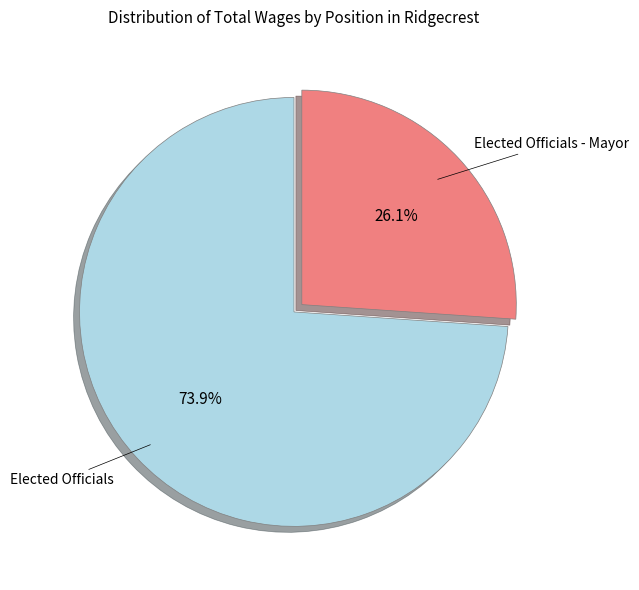

Rank the categories by value from highest to lowest.

Elected Officials, Elected Officials - Mayor